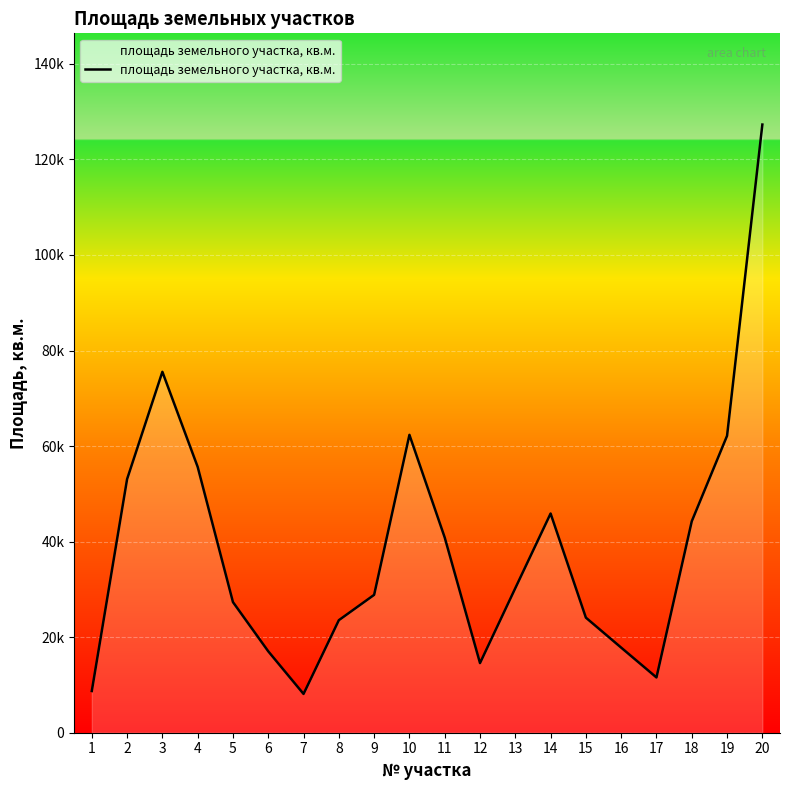

Where is the first local minimum?

7